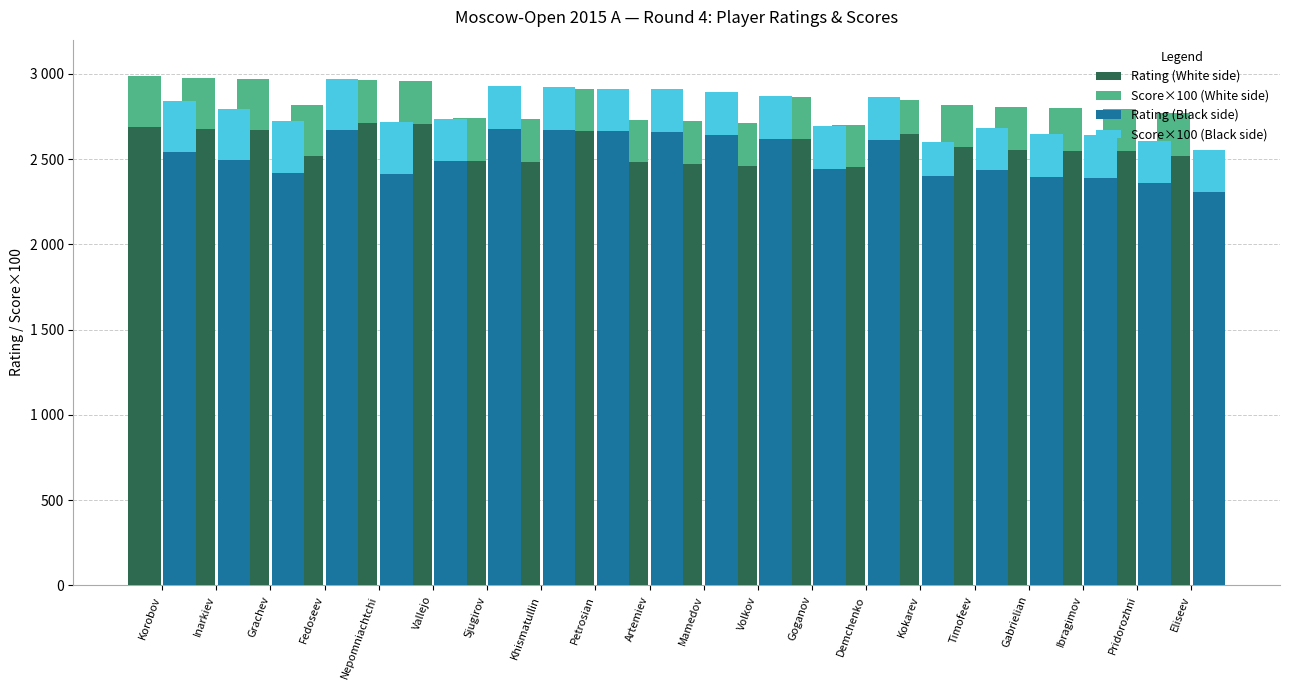

Reading right to left, list all the values displayed in this chart.

Rating (White side): Eliseev=2518	Pridorozhni=2545	Ibragimov=2548	Gabrielian=2554	Timofeev=2568	Kokarev=2645	Demchenko=2452	Goganov=2615	Volkov=2460	Mamedov=2472	Artemiev=2480	Petrosian=2663	Khismatullin=2482	Sjugirov=2489	Vallejo=2706	Nepomniachtchi=2714	Fedoseev=2515	Grachev=2670	Inarkiev=2675	Korobov=2687
Score×100 (White side): Eliseev=250	Pridorozhni=250	Ibragimov=250	Gabrielian=250	Timofeev=250	Kokarev=200	Demchenko=250	Goganov=250	Volkov=250	Mamedov=250	Artemiev=250	Petrosian=250	Khismatullin=250	Sjugirov=250	Vallejo=250	Nepomniachtchi=250	Fedoseev=300	Grachev=300	Inarkiev=300	Korobov=300
Rating (Black side): Eliseev=2305	Pridorozhni=2357	Ibragimov=2391	Gabrielian=2395	Timofeev=2434	Kokarev=2401	Demchenko=2611	Goganov=2444	Volkov=2618	Mamedov=2642	Artemiev=2659	Petrosian=2663	Khismatullin=2673	Sjugirov=2678	Vallejo=2486	Nepomniachtchi=2415	Fedoseev=2668	Grachev=2421	Inarkiev=2496	Korobov=2543
Score×100 (Black side): Eliseev=250	Pridorozhni=250	Ibragimov=250	Gabrielian=250	Timofeev=250	Kokarev=200	Demchenko=250	Goganov=250	Volkov=250	Mamedov=250	Artemiev=250	Petrosian=250	Khismatullin=250	Sjugirov=250	Vallejo=250	Nepomniachtchi=300	Fedoseev=300	Grachev=300	Inarkiev=300	Korobov=300